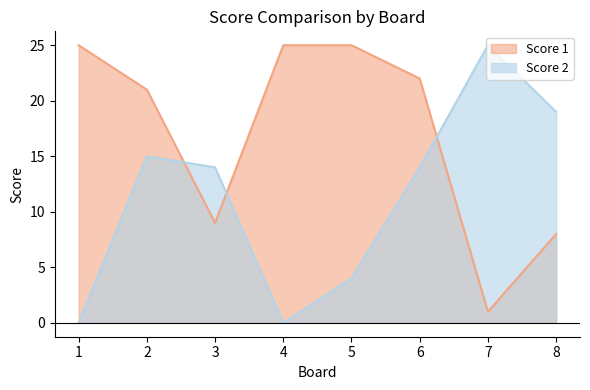

Reading right to left, list all the values displayed in this chart.

Score 1: 8	1	22	25	25	9	21	25
Score 2: 19	25	14	4	0	14	15	0